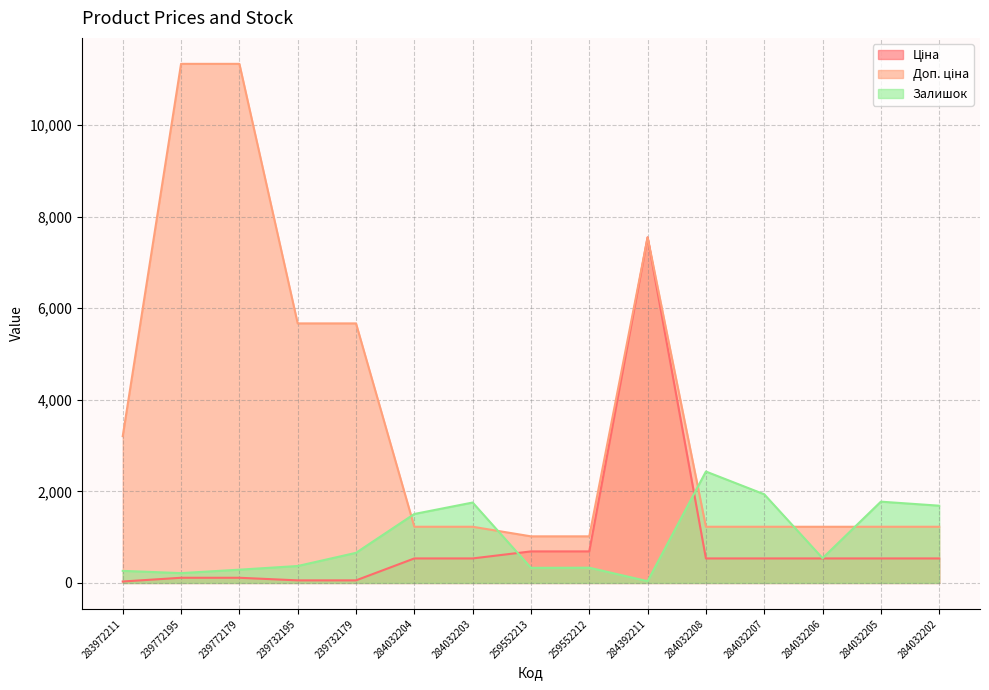

After their last crossing, which series has the higher values: Доп. ціна or Залишок?

Залишок